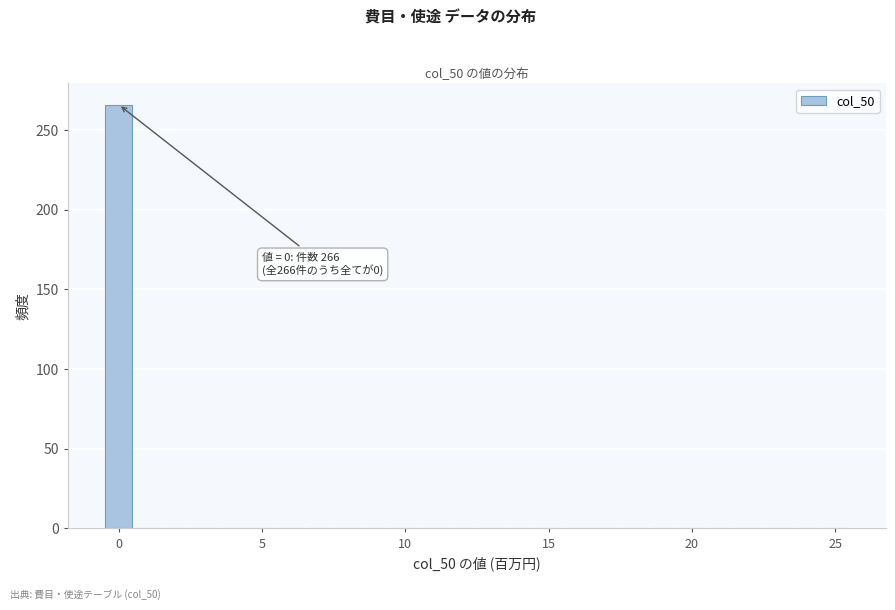

Around what value on the x-axis is the tallest bar? Give the approximate position of its centre, as read against the axis.

0.0